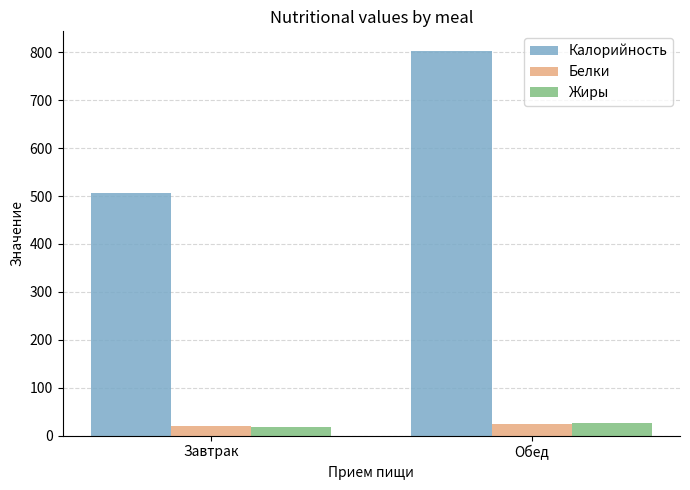

How many data points does each series have?

2